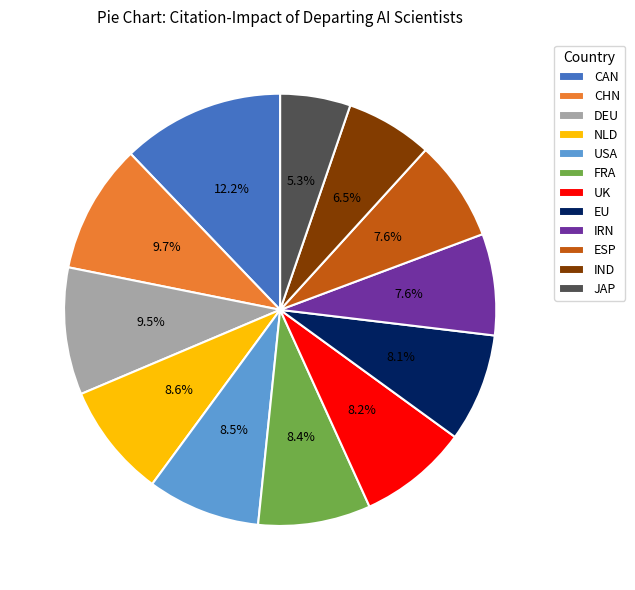

How many segments does this pie chart have?

12